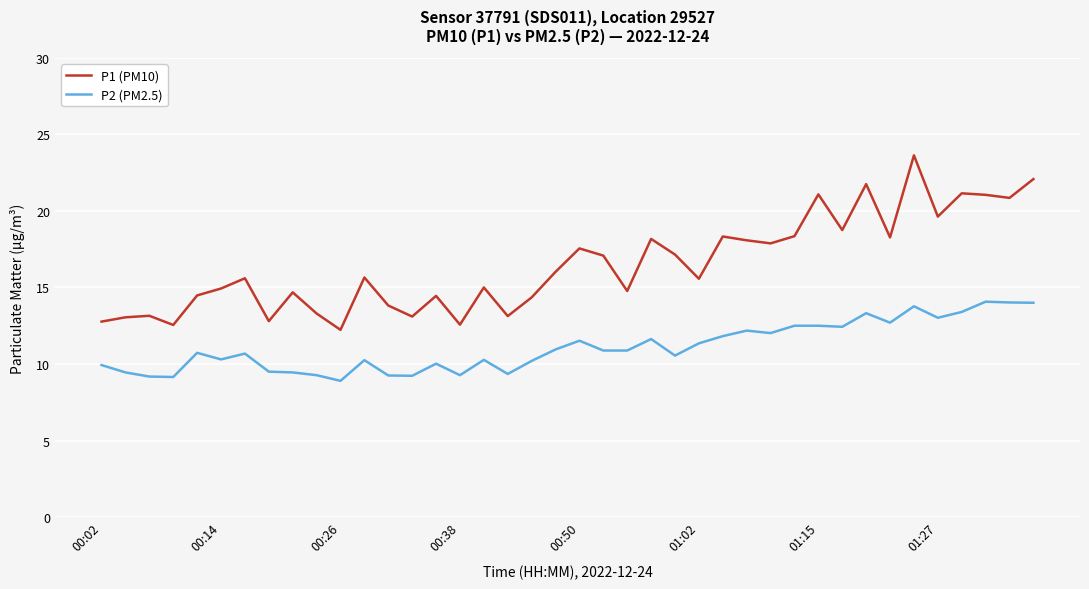

Rank the series by their maximum value, from lowest to highest.

P2 (PM2.5), P1 (PM10)